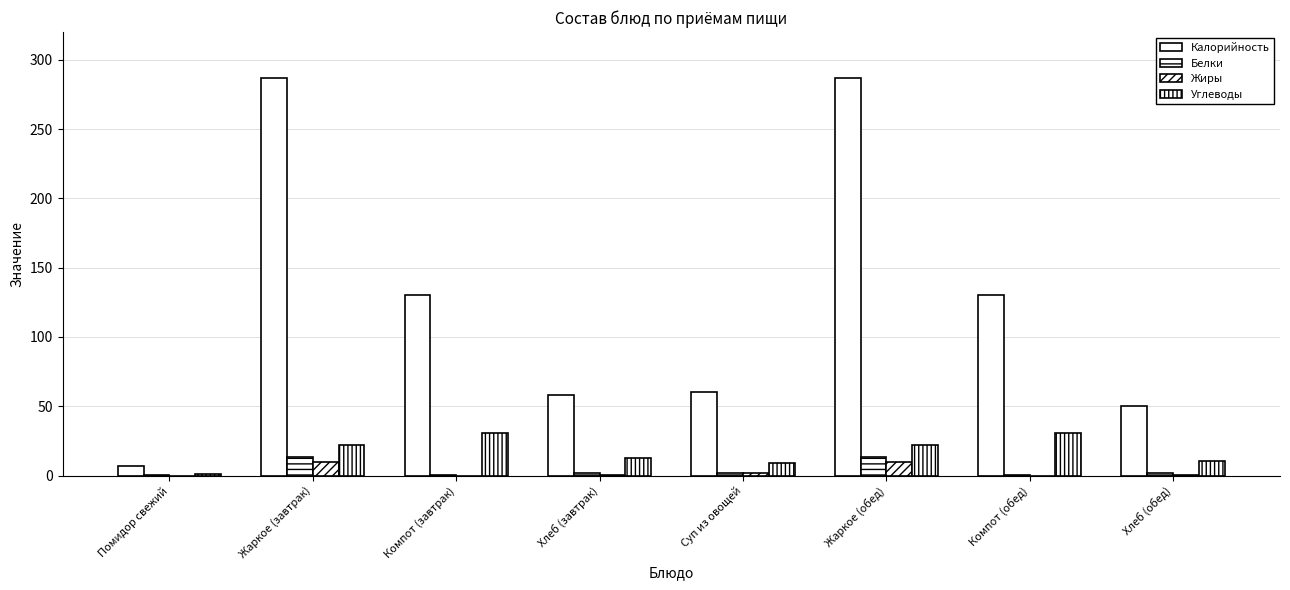

At which label does Белки reach its peak?

Жаркое (завтрак)